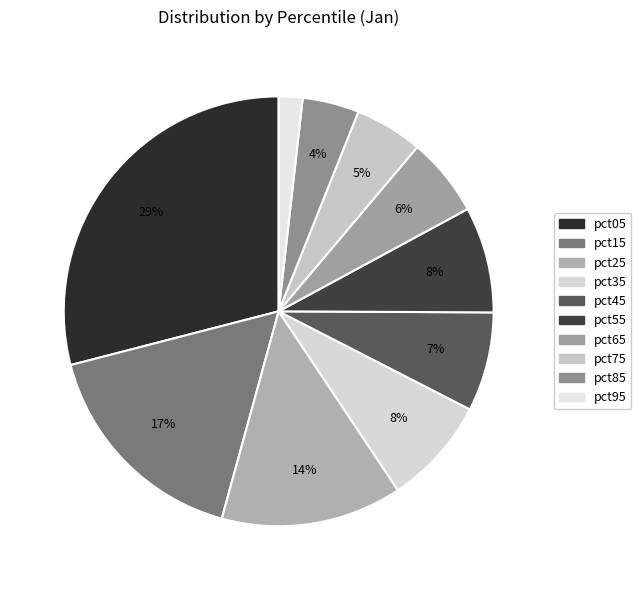

Is there any slice that represents more than half of the pie?

No